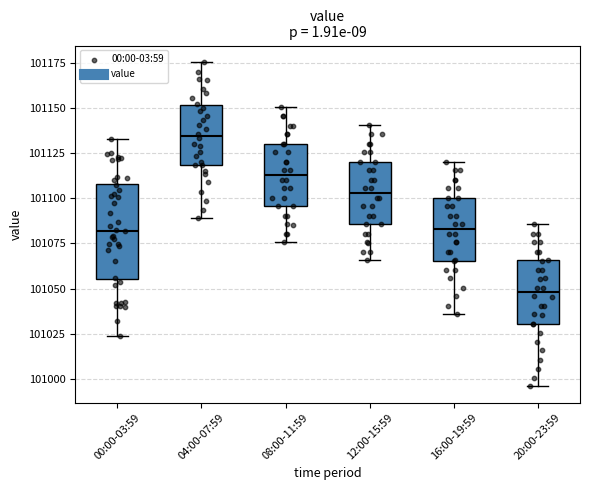

Which box has the lowest median line?

20:00-23:59